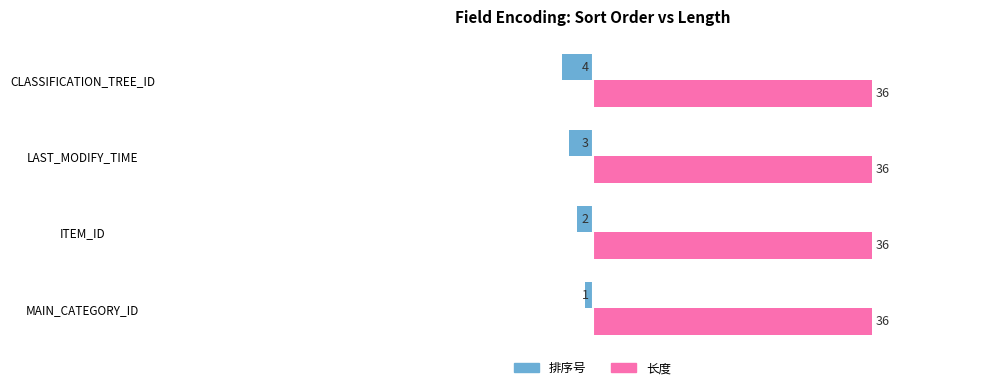

What is the sum of the 排序号 values at CLASSIFICATION_TREE_ID and ITEM_ID?

-6